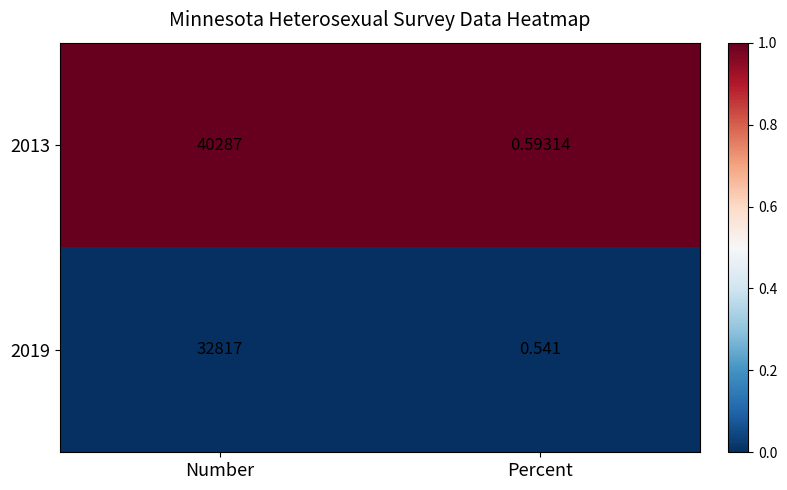

At which category is the sum across all series the highest?

Number